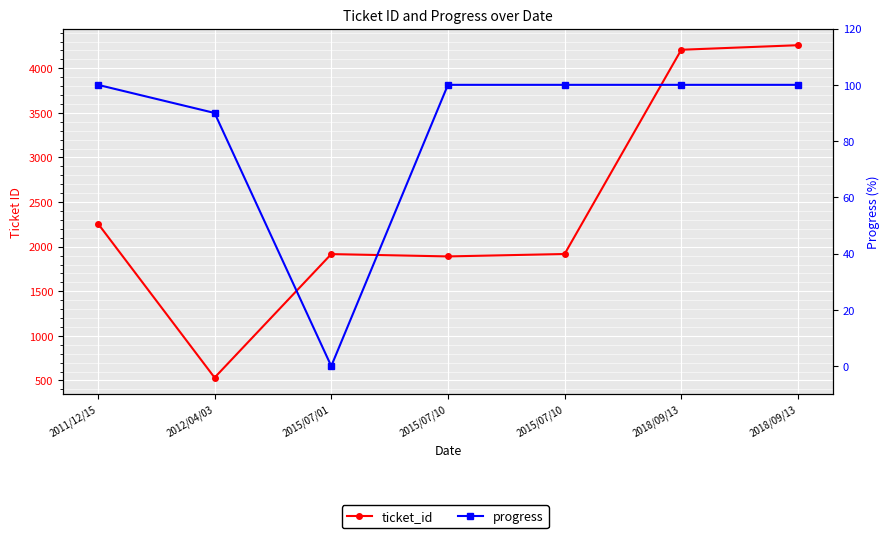

What is the value of the ticket_id point at the 5th from the left?

1891